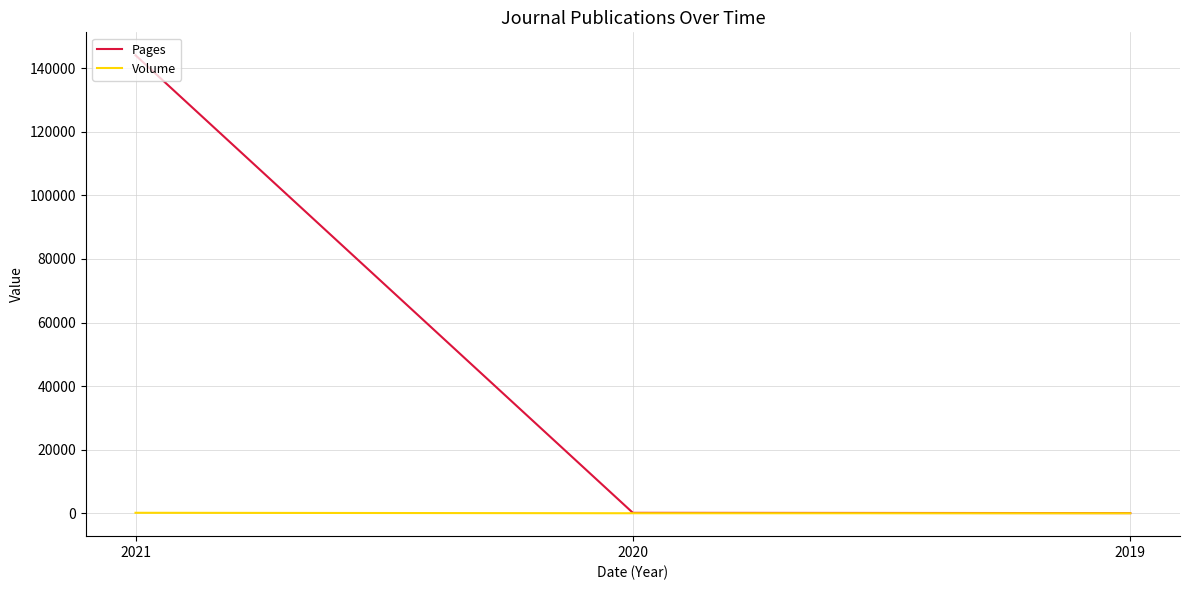

At 2021, list the series in order from smallest to largest.

Volume, Pages